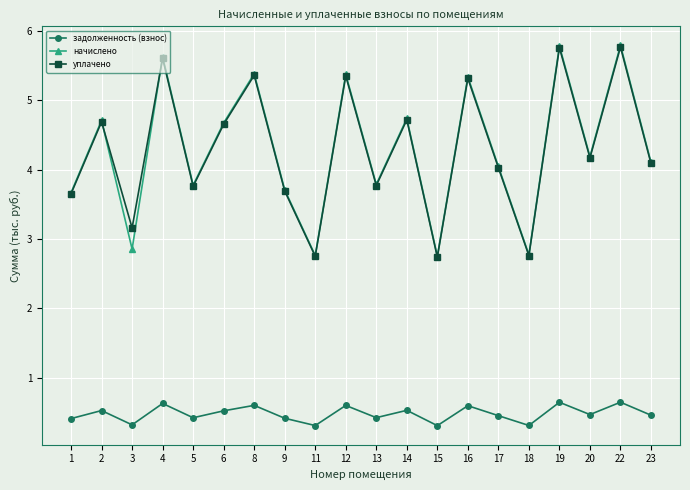

True or false: задолженность (взнос) and начислено intersect in this chart.

False